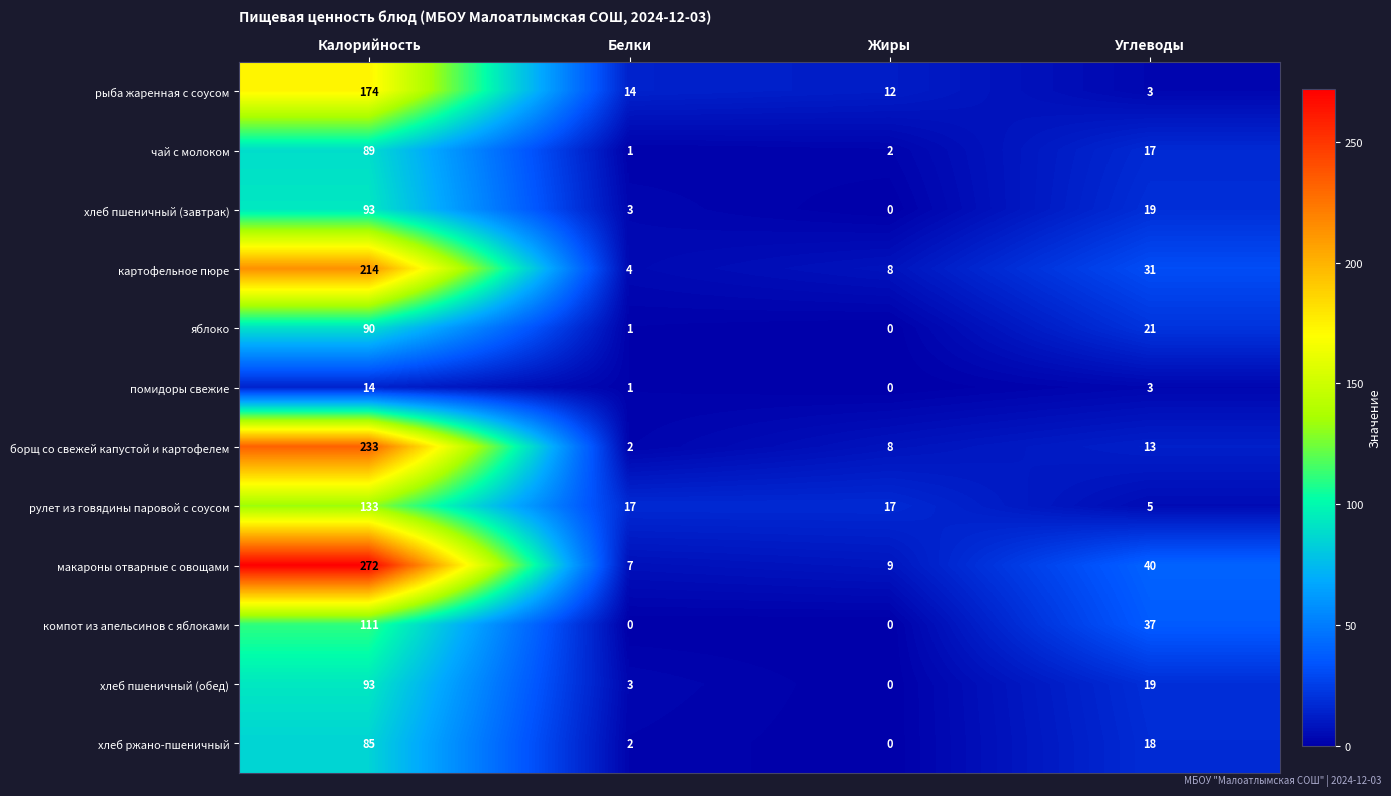

At which category does the chart reach its peak across all series?

Калорийность